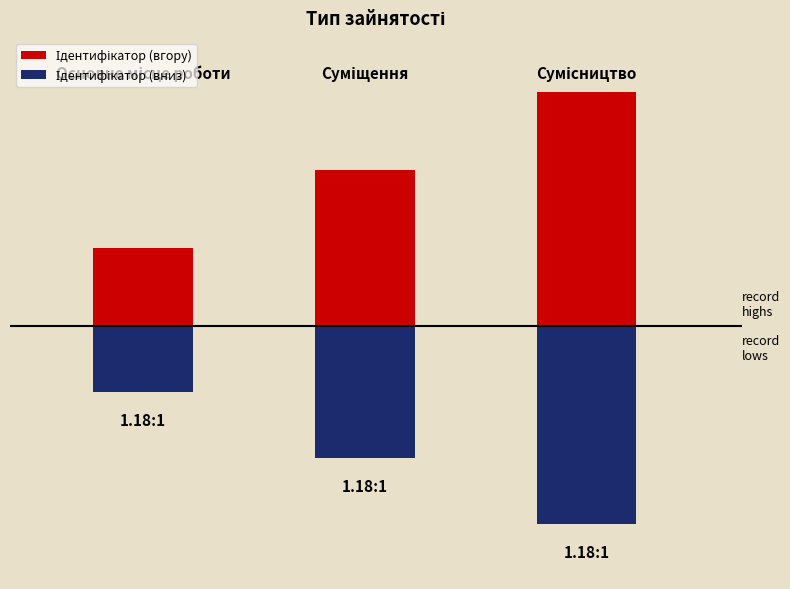

At 0.0, list the series in order from smallest to largest.

Ідентифікатор (вниз), Ідентифікатор (вгору)